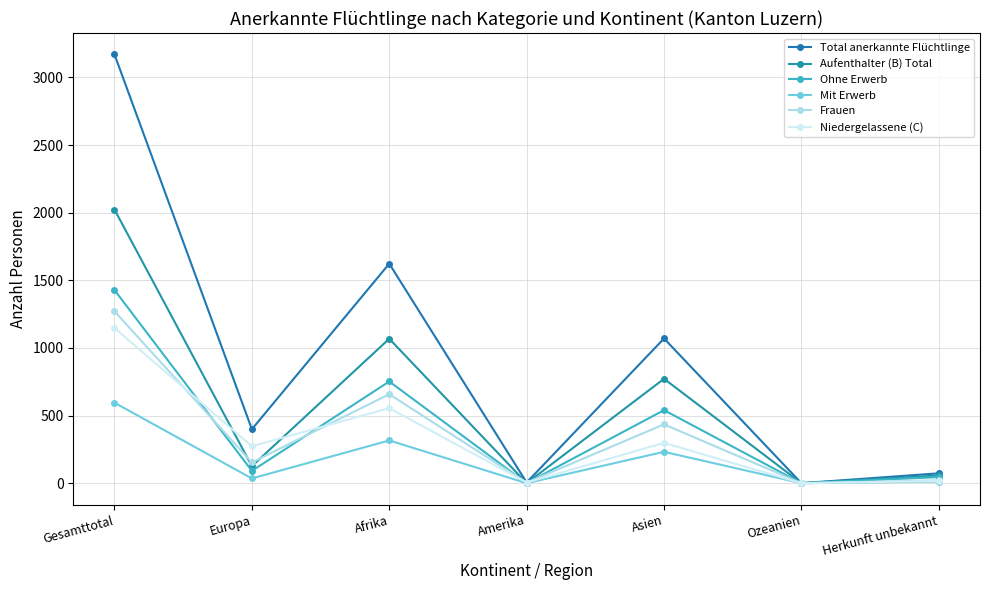

At which category does the chart reach its peak across all series?

Gesamttotal